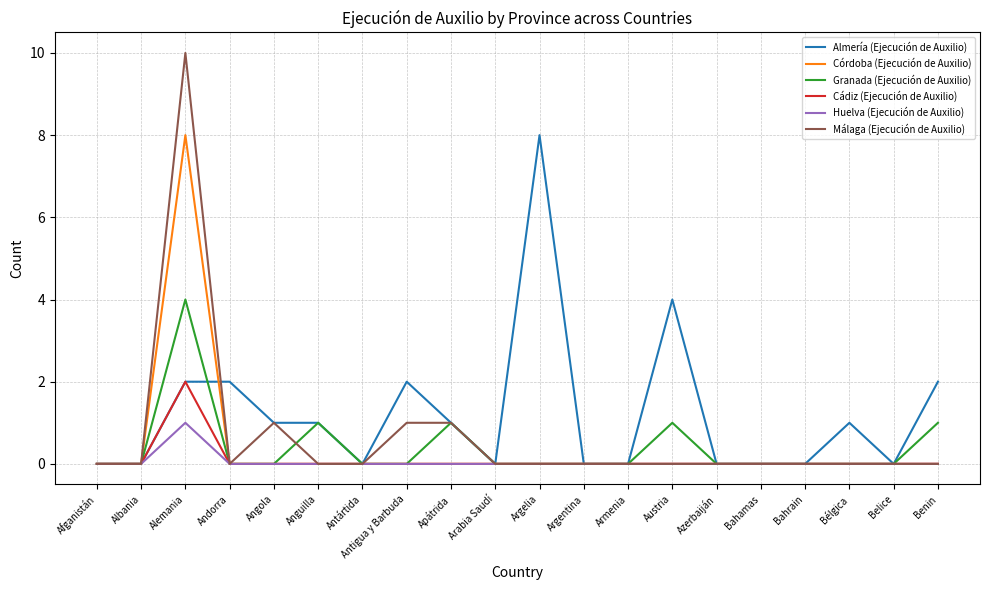

What position from the left is Bélgica?

18